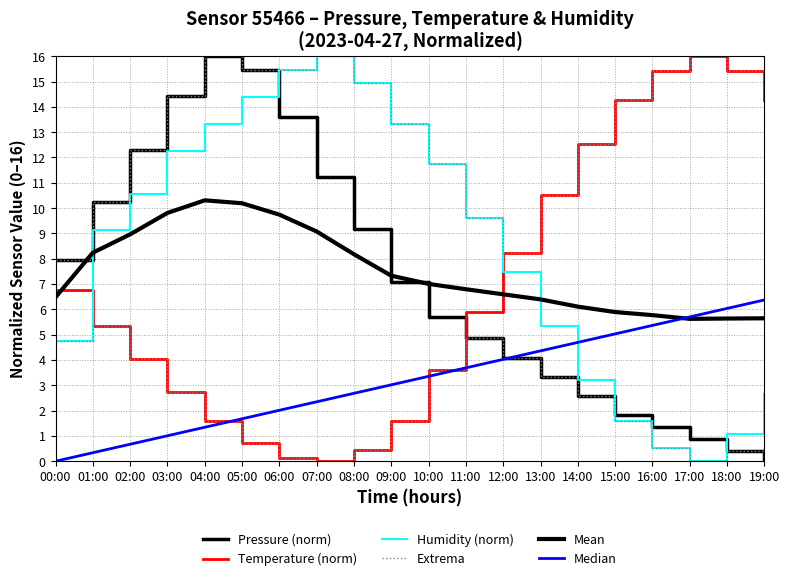

Which series has the largest total across all categories?

Extrema